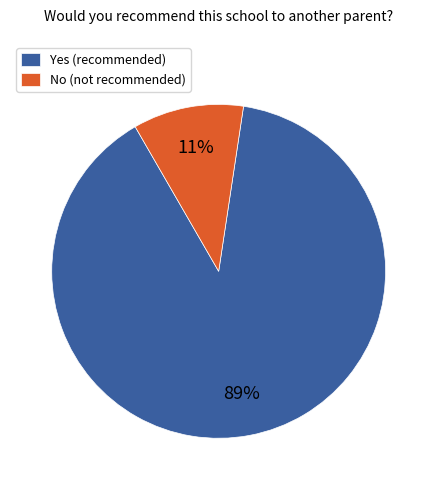

Count the number of slices in the pie.

2